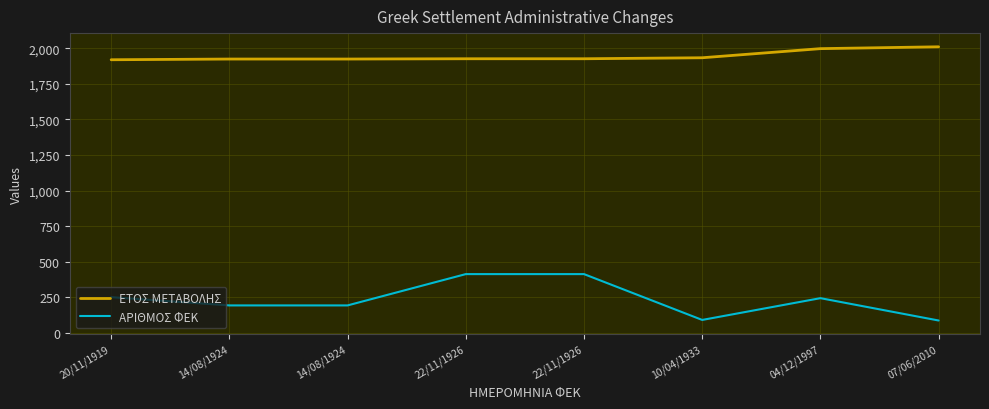

What is the sum of all ΕΤΟΣ ΜΕΤΑΒΟΛΗΣ values?

15559